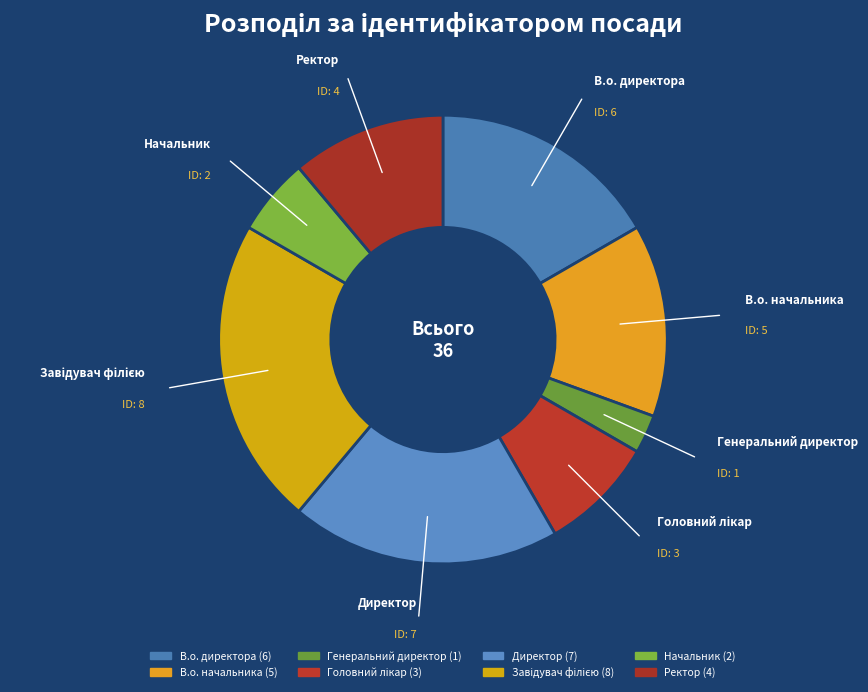

To the nearest percent, what portion does Начальник represent?

6%